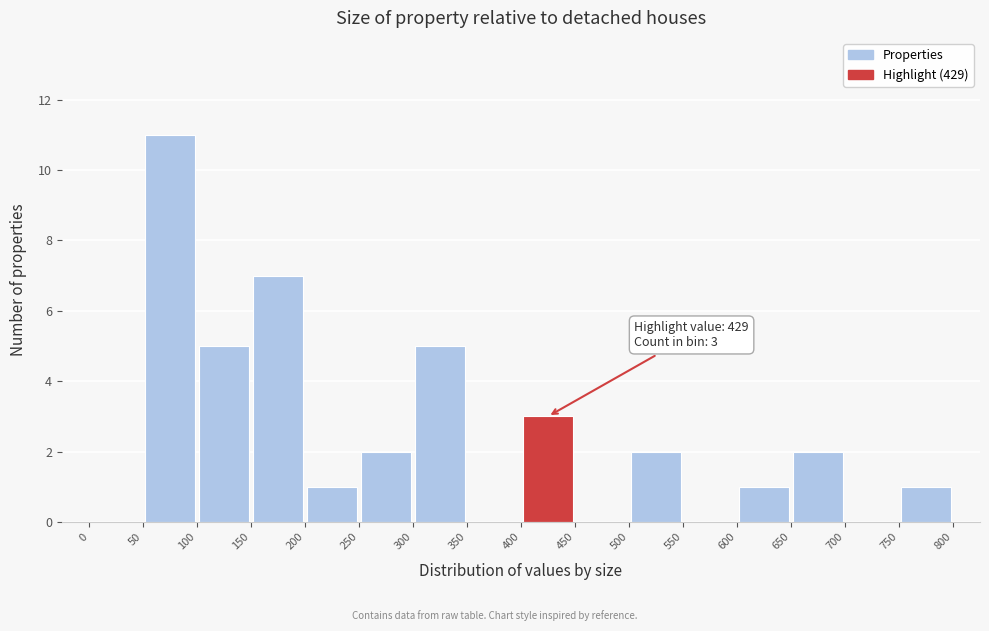

Over which range of the x-axis is the bar tallest?

50 to 100